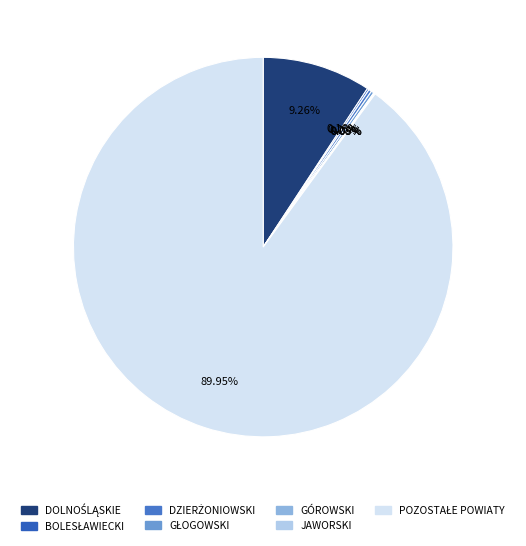

True or false: GÓROWSKI accounts for 0% of the total.

True